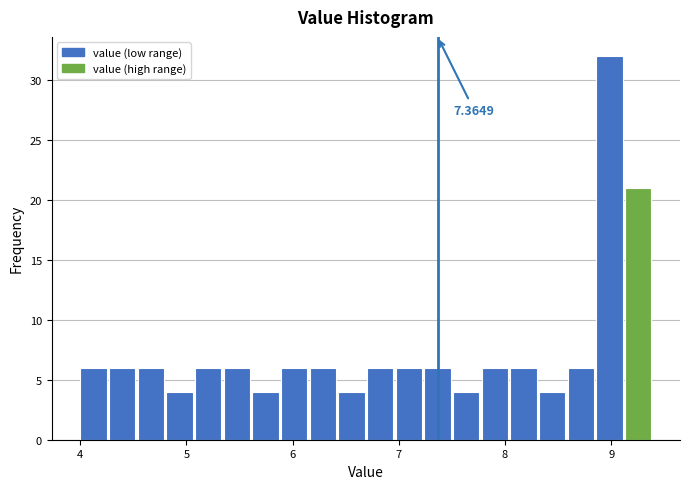

Read against the x-axis, roughly where is the centre of the tallest bar?

9.0